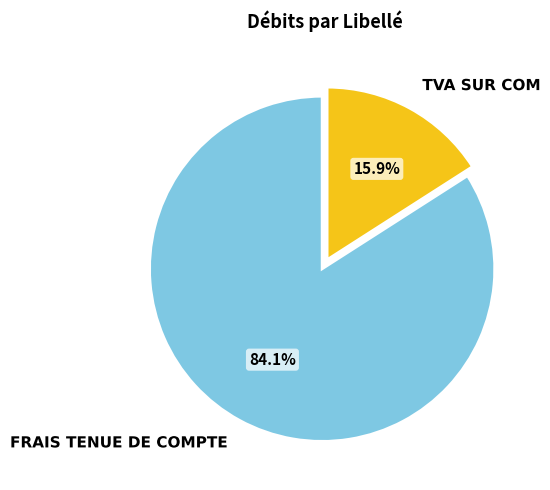

To the nearest percent, what portion does FRAIS TENUE DE COMPTE represent?

84%